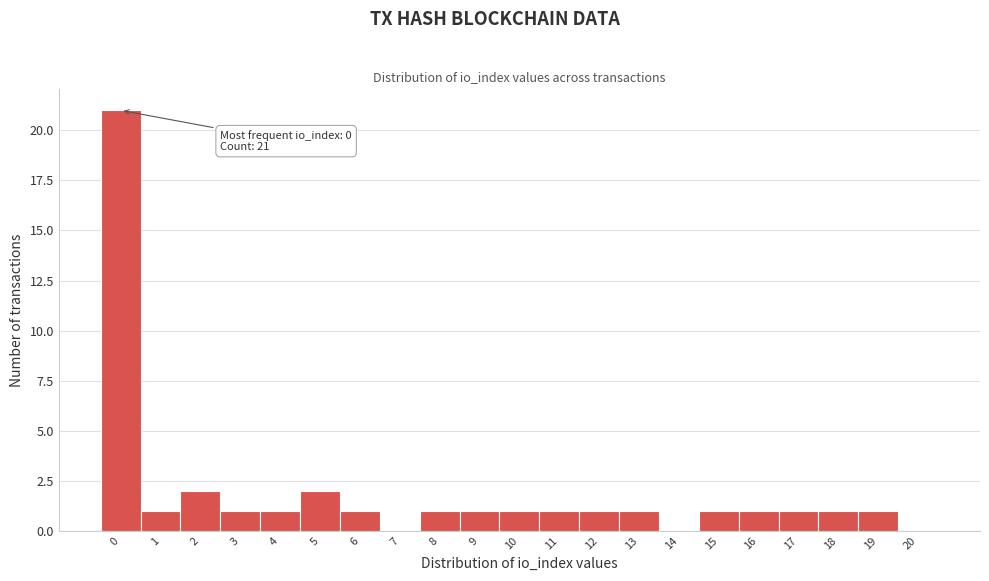

Reading right to left, extract all data points from this chart.

20=0	19=1	18=1	17=1	16=1	15=1	14=0	13=1	12=1	11=1	10=1	9=1	8=1	7=0	6=1	5=2	4=1	3=1	2=2	1=1	0=21